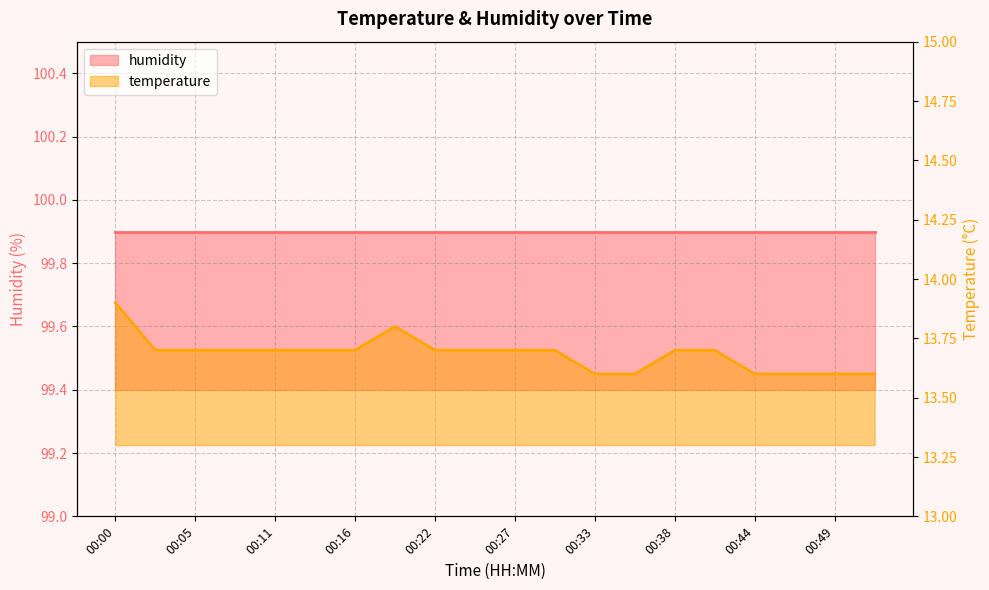

How many values are between 13 and 14?

20